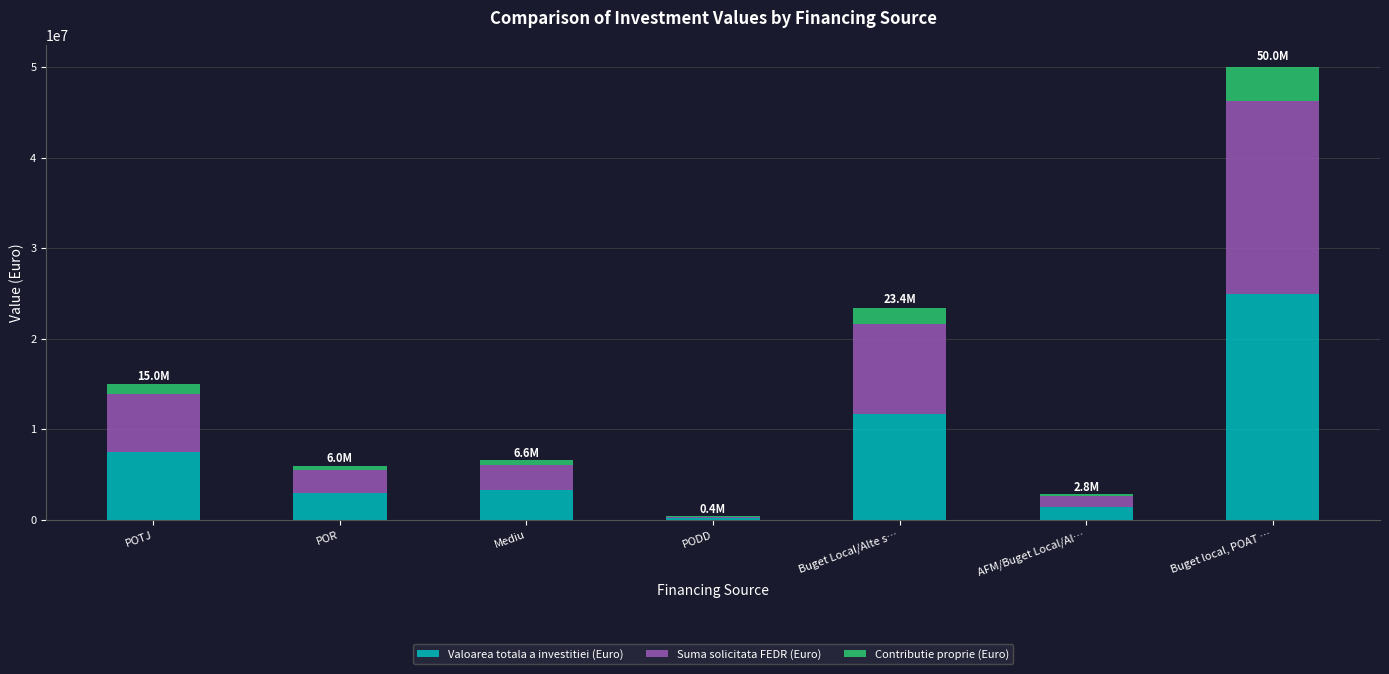

The Valoarea totala a investitiei (Euro) series shows 15669926.5 at Buget Local/Alte s…. True or false?

False